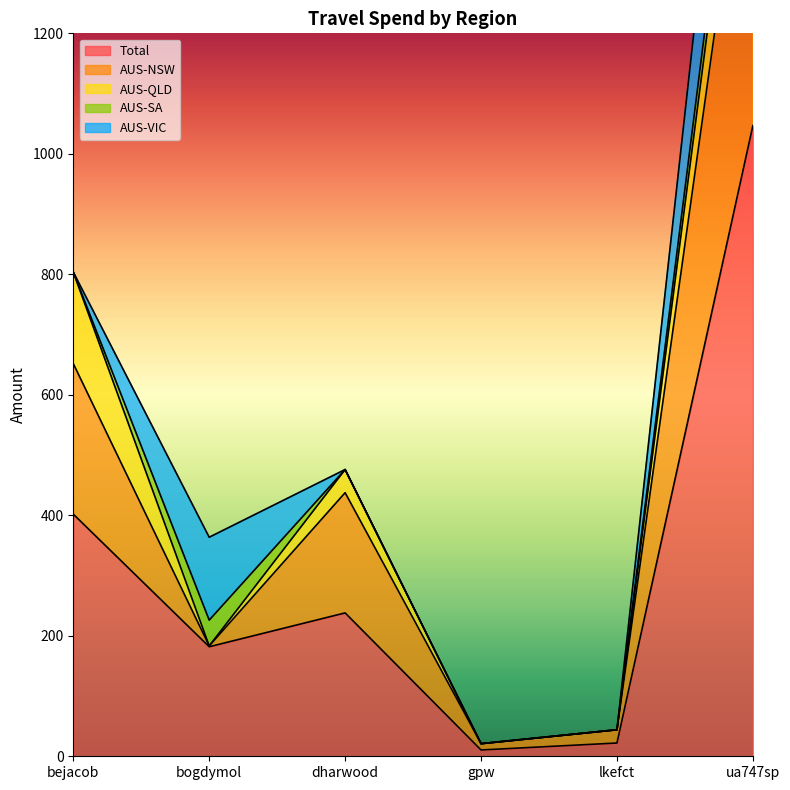

Rank the series by their maximum value, from lowest to highest.

AUS-SA, AUS-QLD, AUS-VIC, AUS-NSW, Total